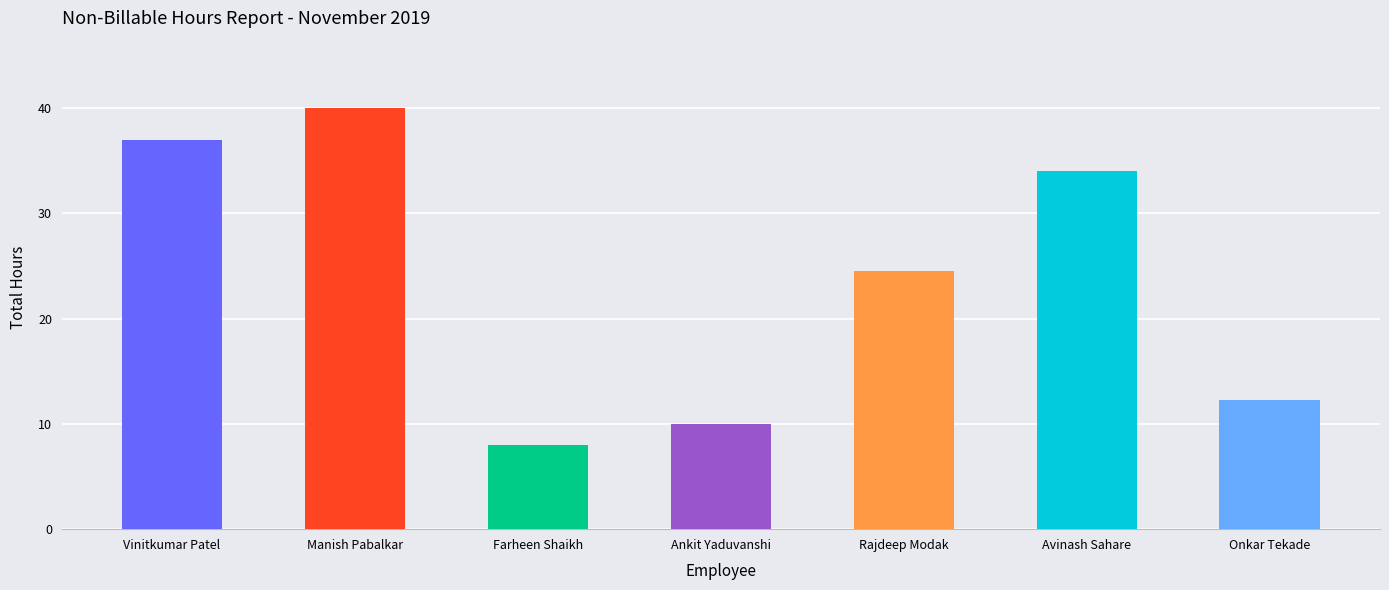

What is the average value?

23.7